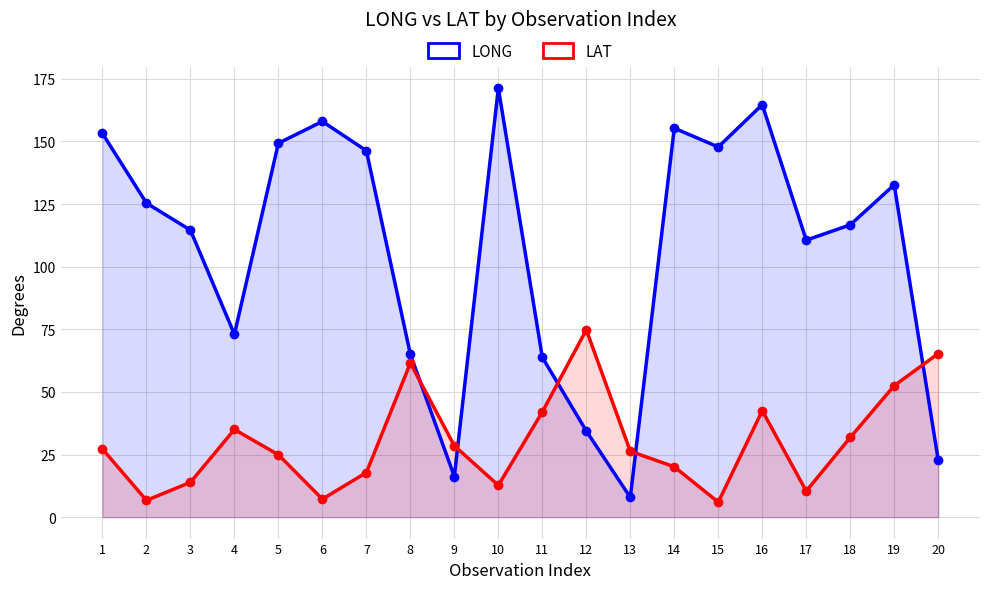

How many values in the LAT series exceed 27?

10